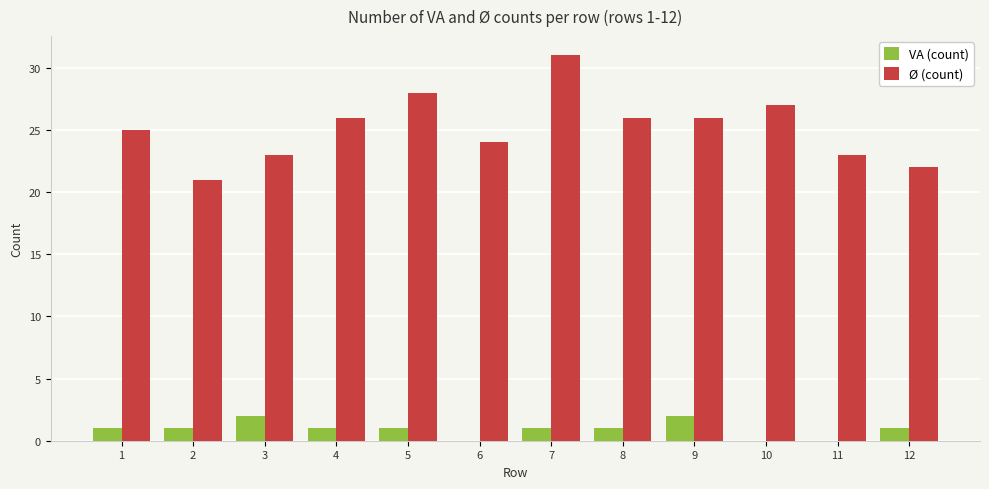

Between 3 and 10, which series saw the biggest shift?

Ø (count)